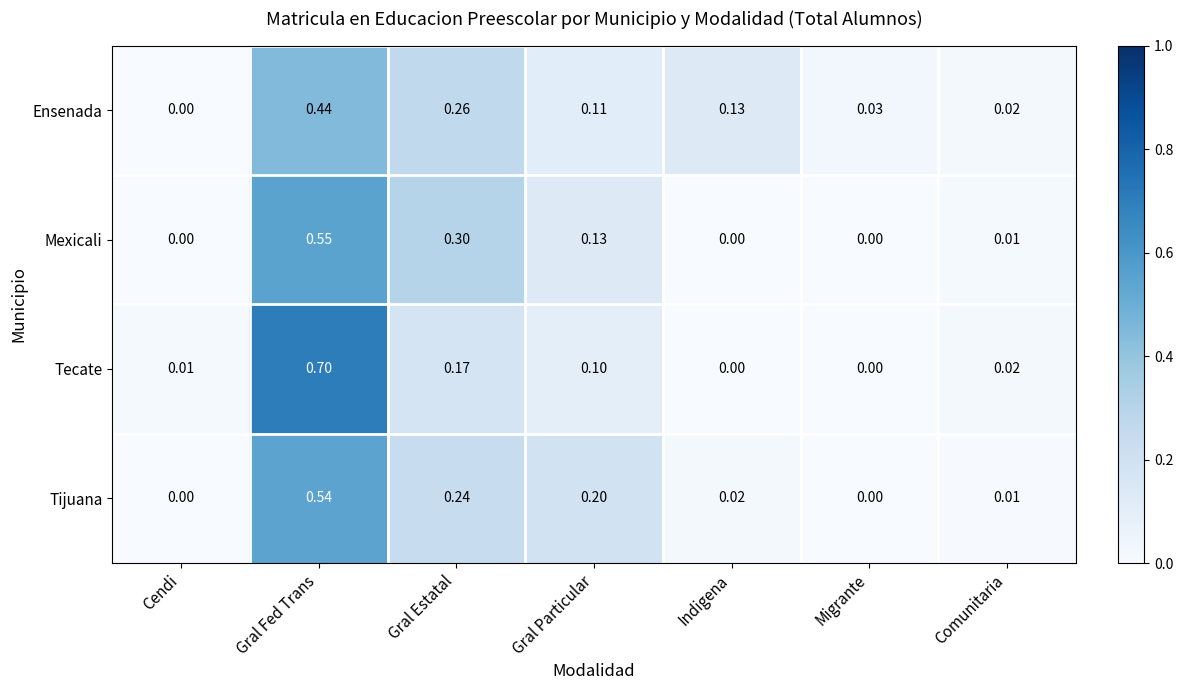

Rank the series at Gral Fed Trans from lowest to highest value.

Ensenada, Tijuana, Mexicali, Tecate